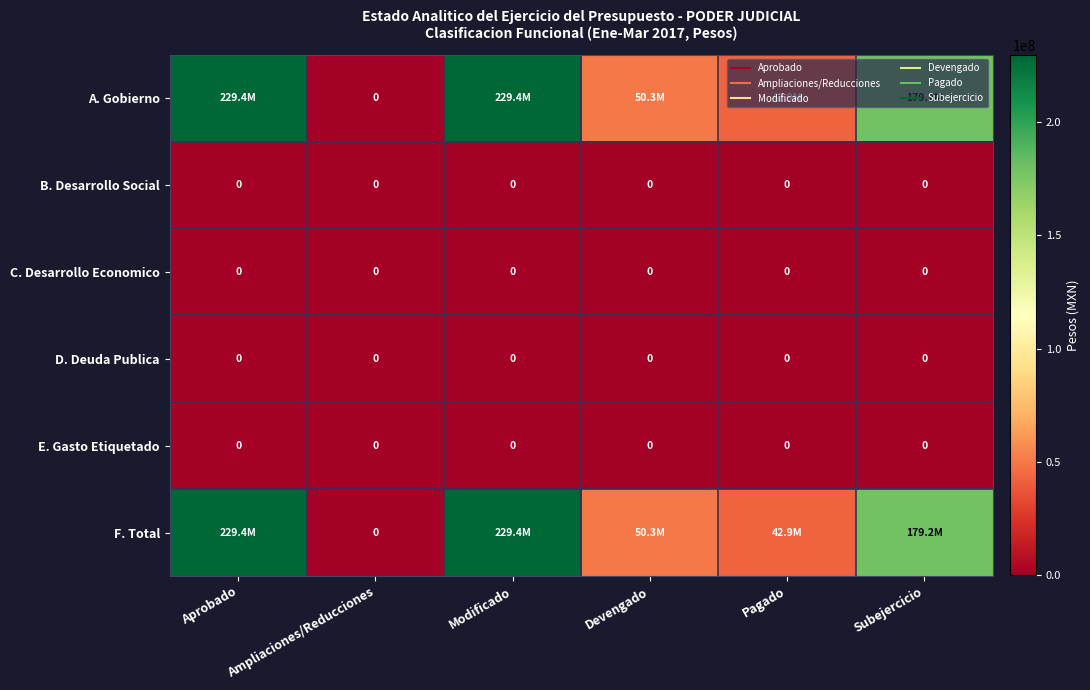

Which series has the largest range (max minus min)?

A. Gobierno